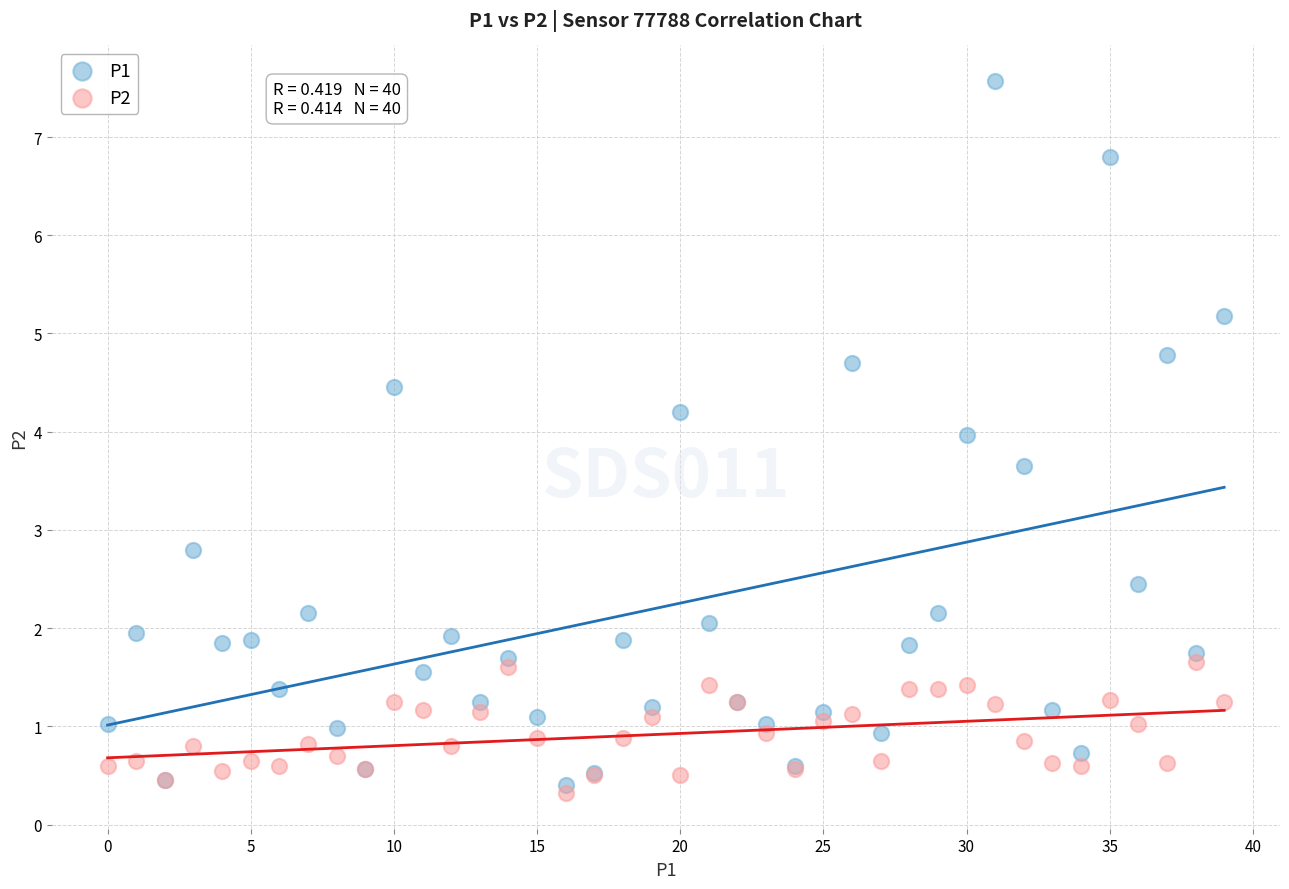

Across all series, what Y value is closest to 3?

2.8